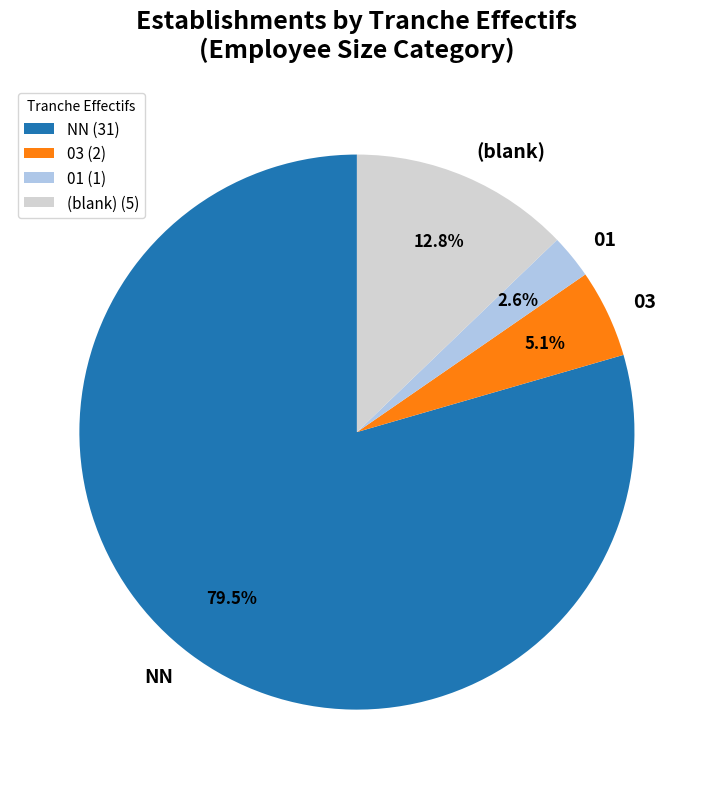

To the nearest percent, what is the average slice percentage?

25%